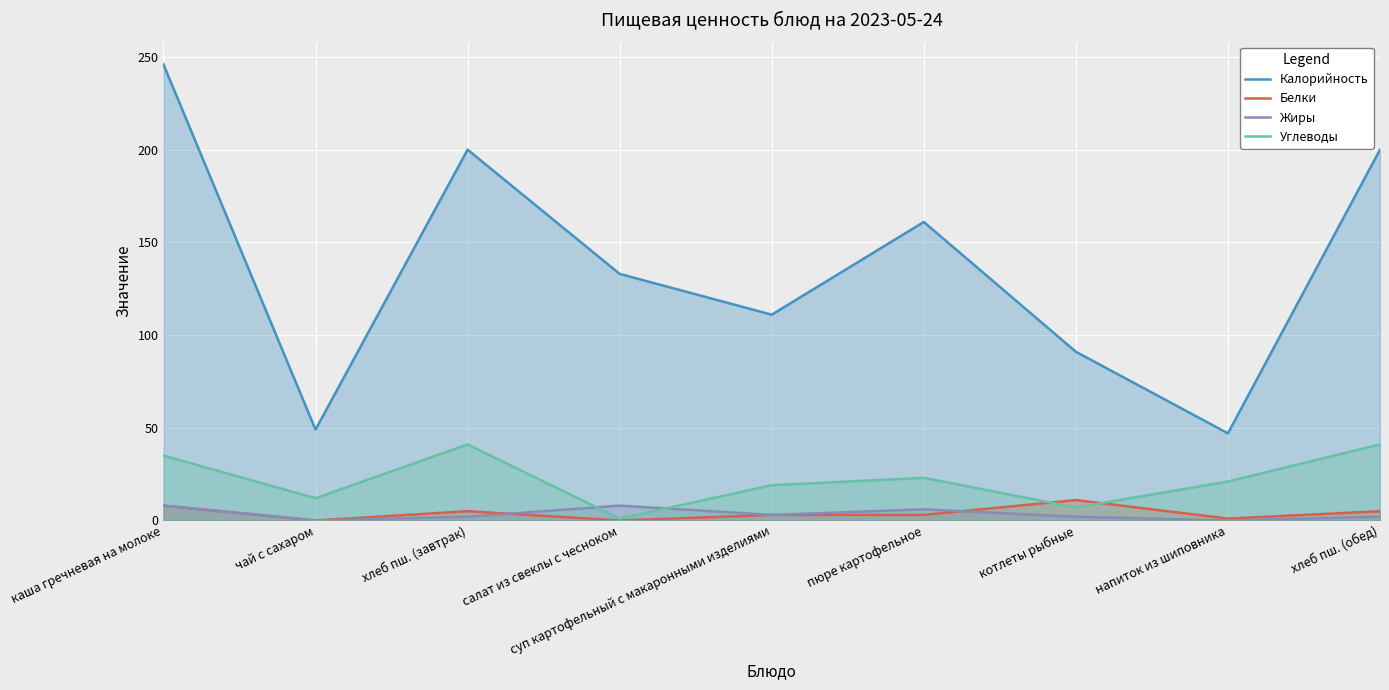

At which category does Белки reach its first local peak?

хлеб пш. (завтрак)